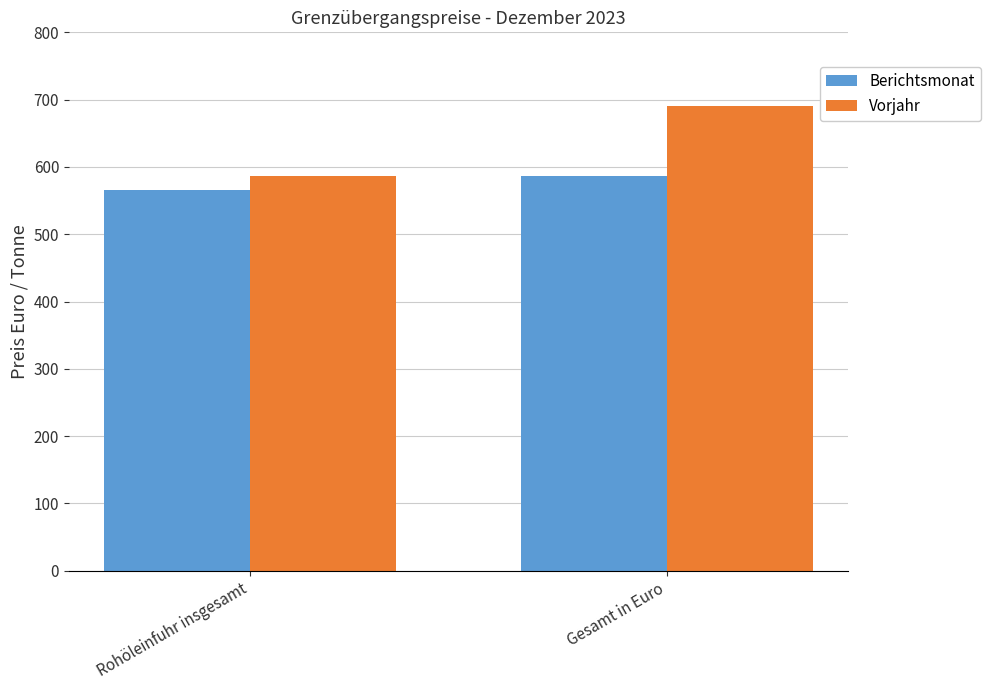

Which label corresponds to the smallest value in the chart?

Rohöleinfuhr insgesamt